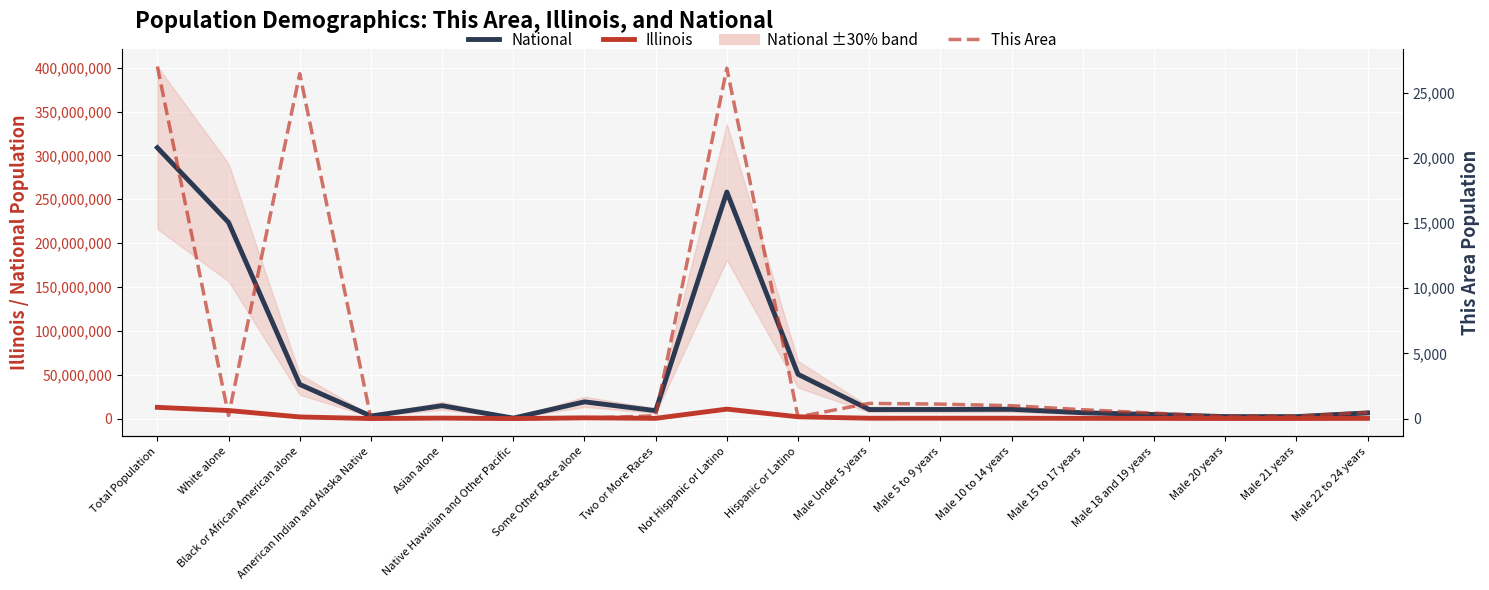

What is the difference between the second highest and second lowest values in the This Area series?

26847